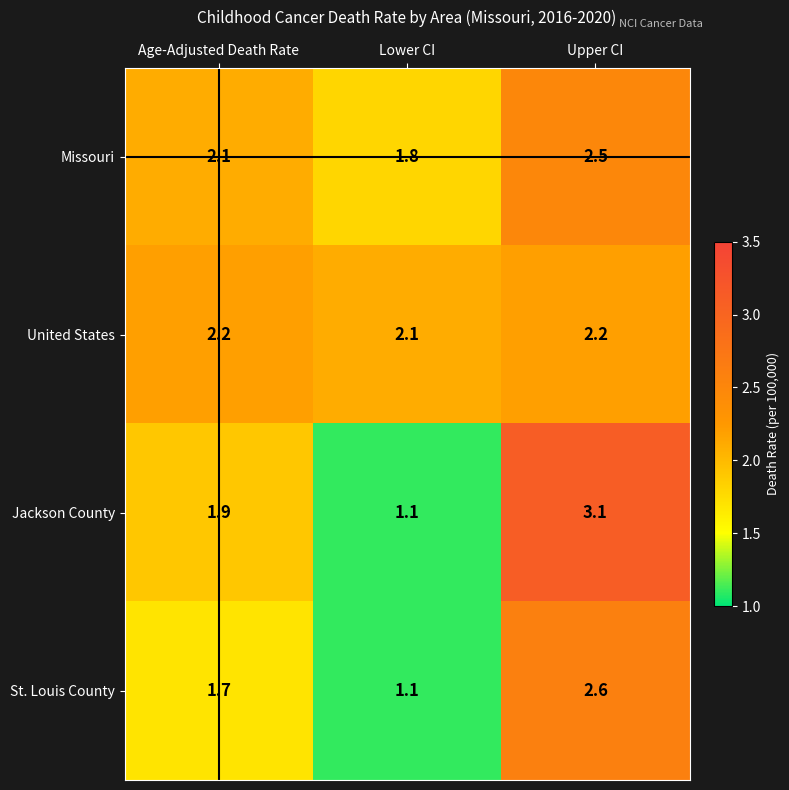

What value does the Jackson County series have at Upper CI?

3.1